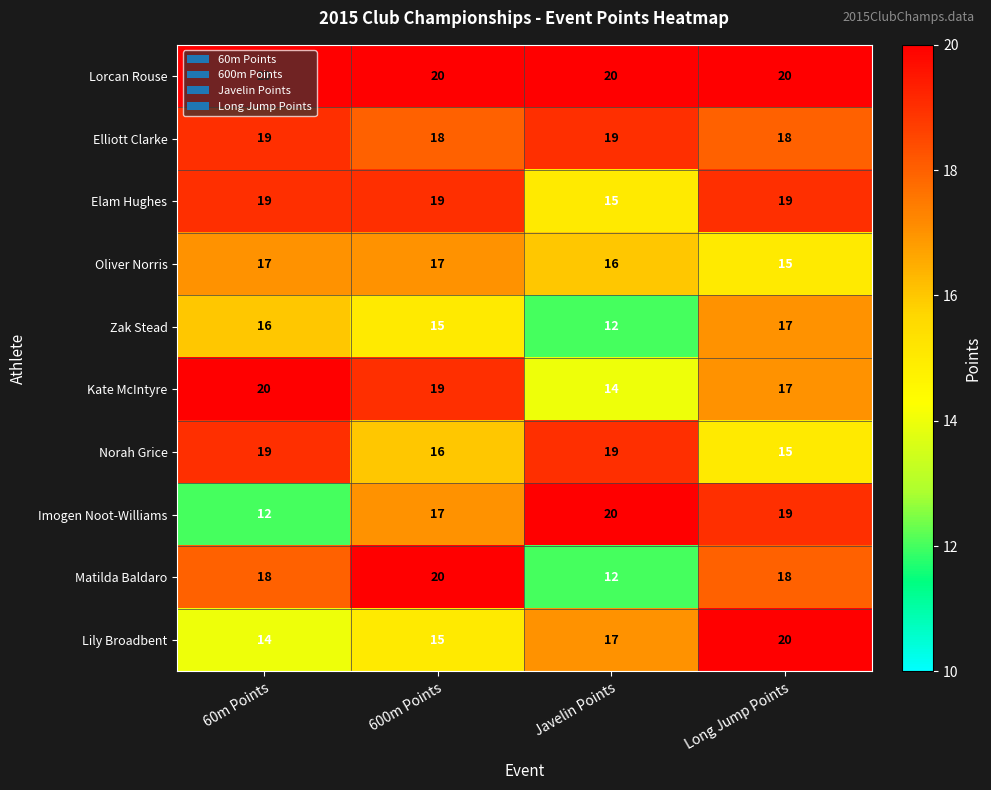

Which category has the lowest value in the Elam Hughes series?

Javelin Points